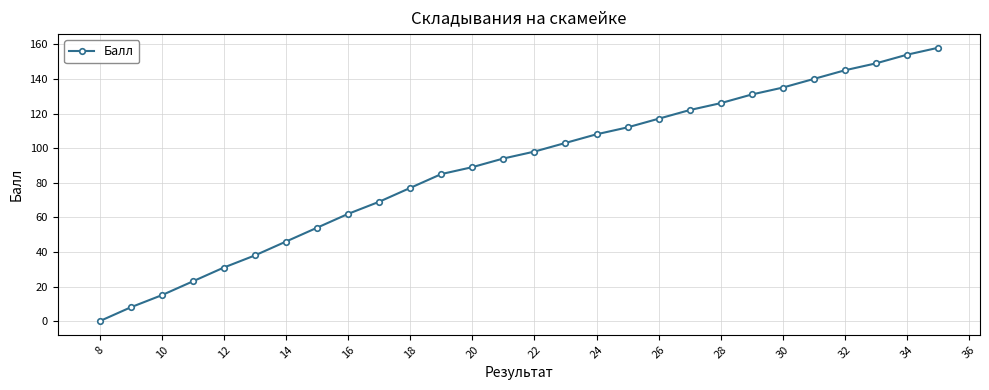

Reading left to right, what are all the values shown in this chart?

0	8	15	23	31	38	46	54	62	69	77	85	89	94	98	103	108	112	117	122	126	131	135	140	145	149	154	158